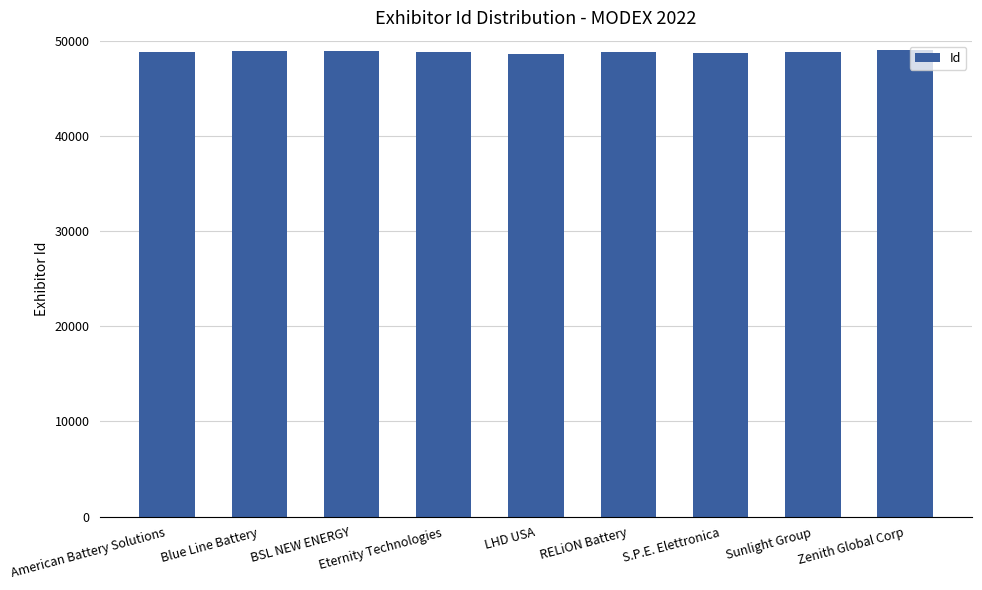

What is the average value?

48818